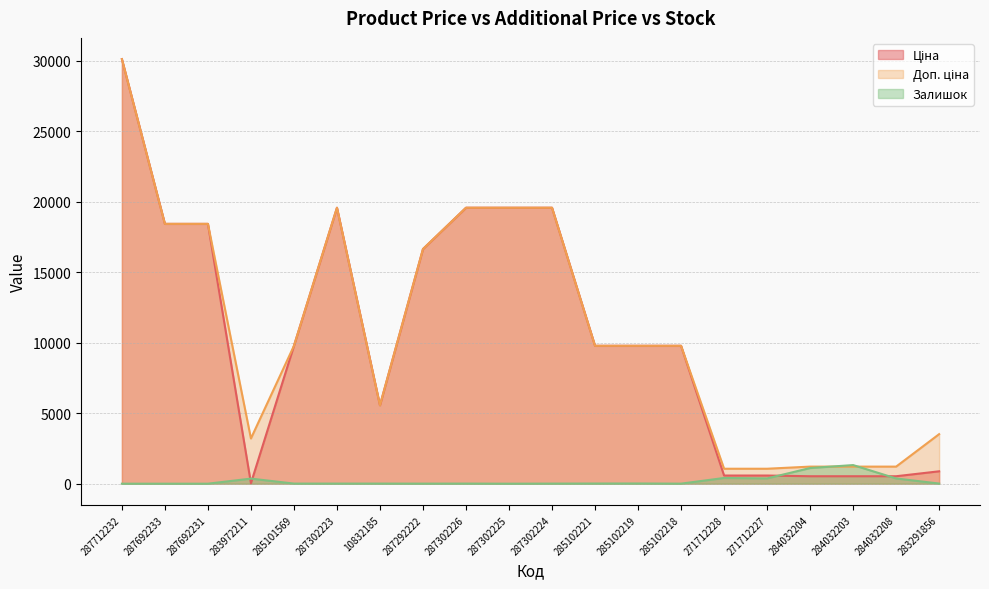

In Ціна, how many points are lower than both neighbors (excluding endpoints)?

2